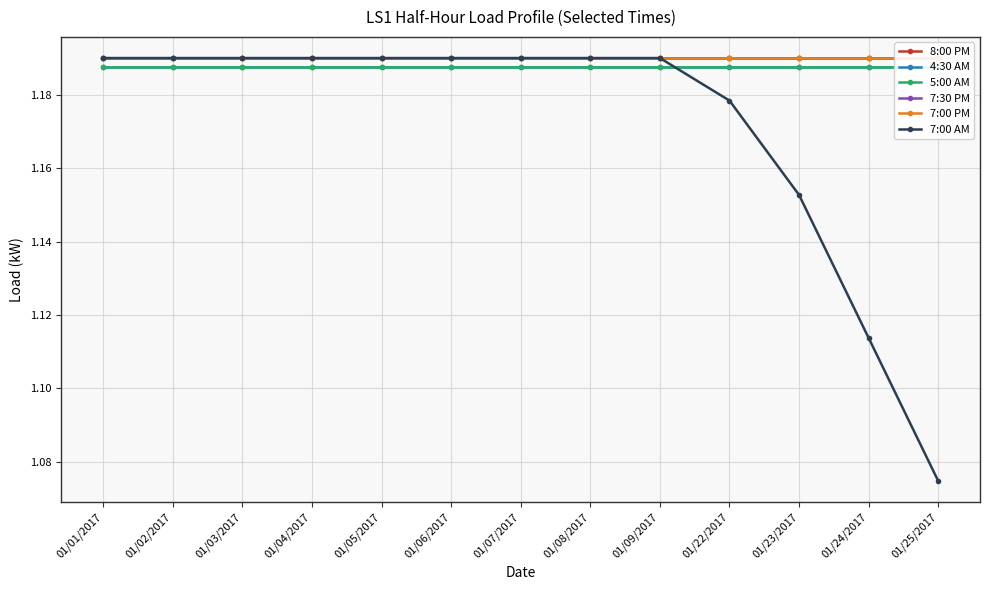

Between 01/03/2017 and 01/06/2017, which series saw the biggest shift?

8:00 PM